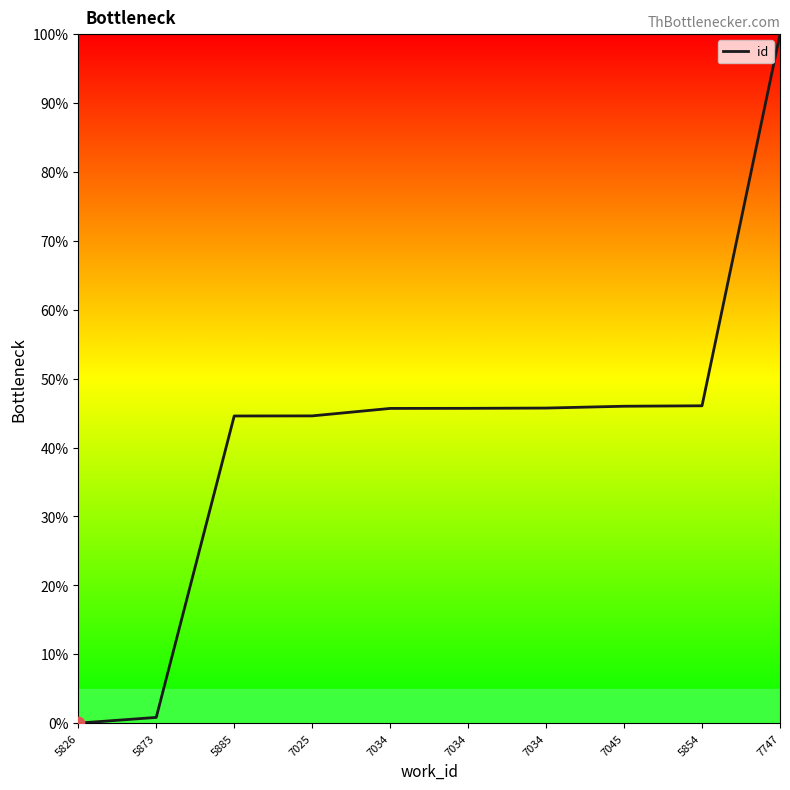

Between 5885 and 7034, which is larger?

7034